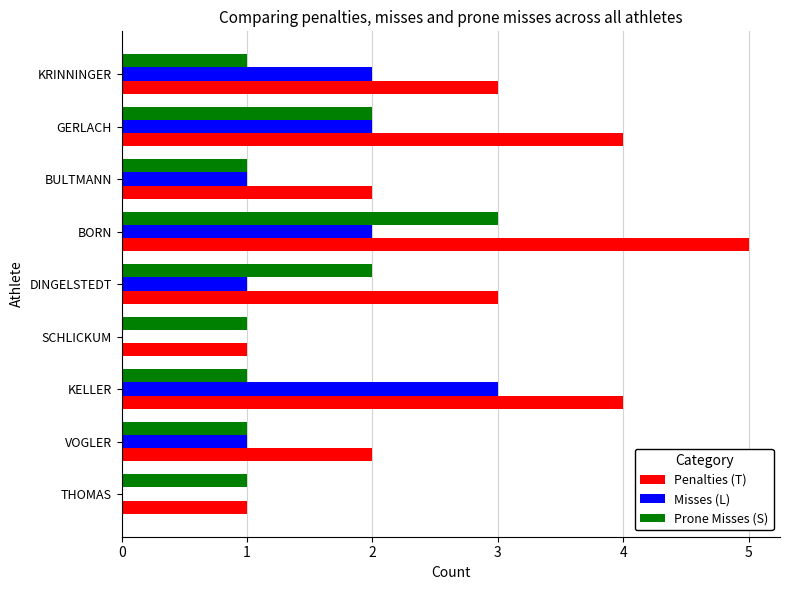

Is it true that Prone Misses (S) equals 2 at KRINNINGER?

False